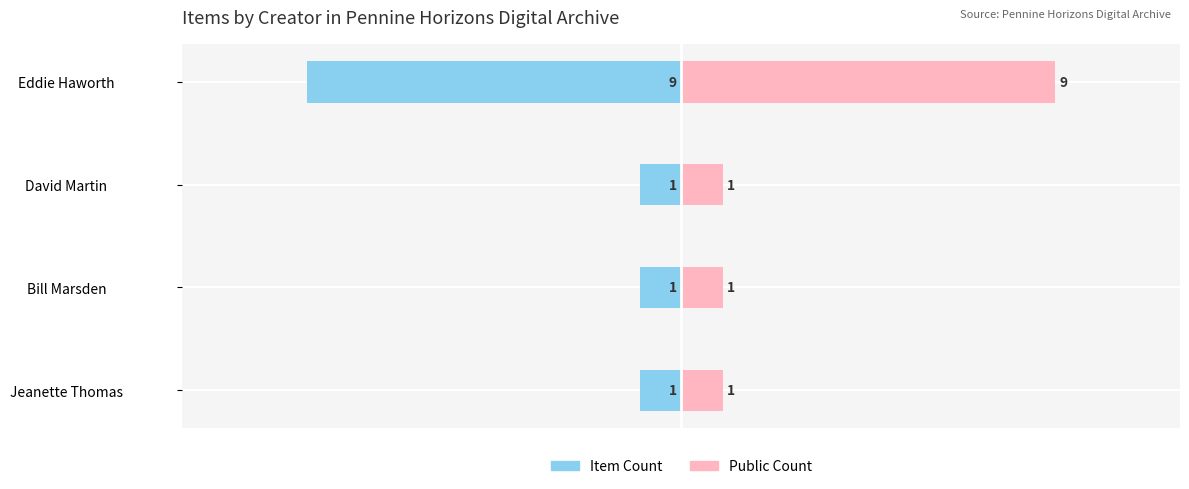

How many categories are shown in the chart?

4